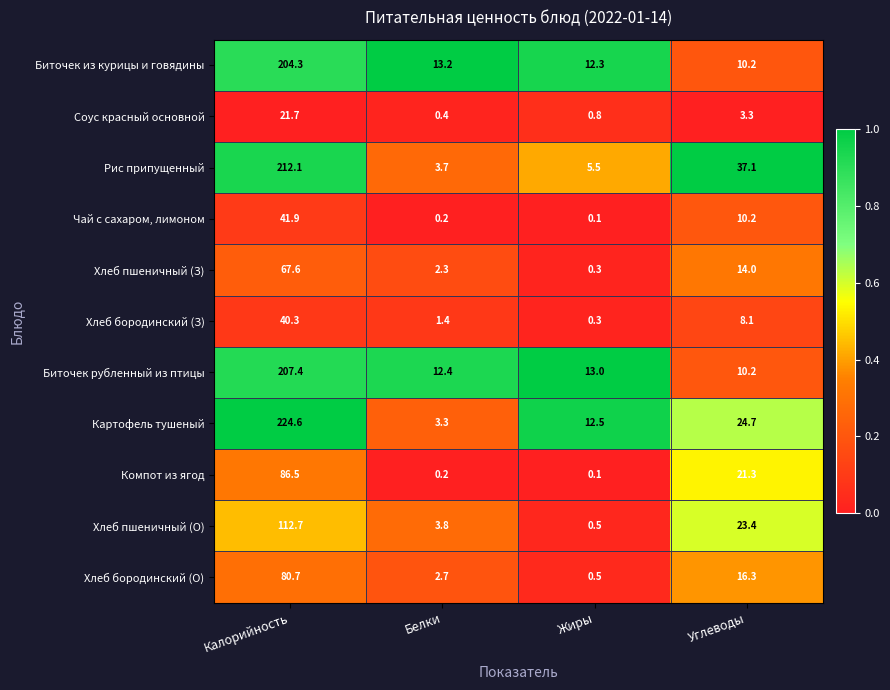

At which category is the sum across all series the highest?

Калорийность